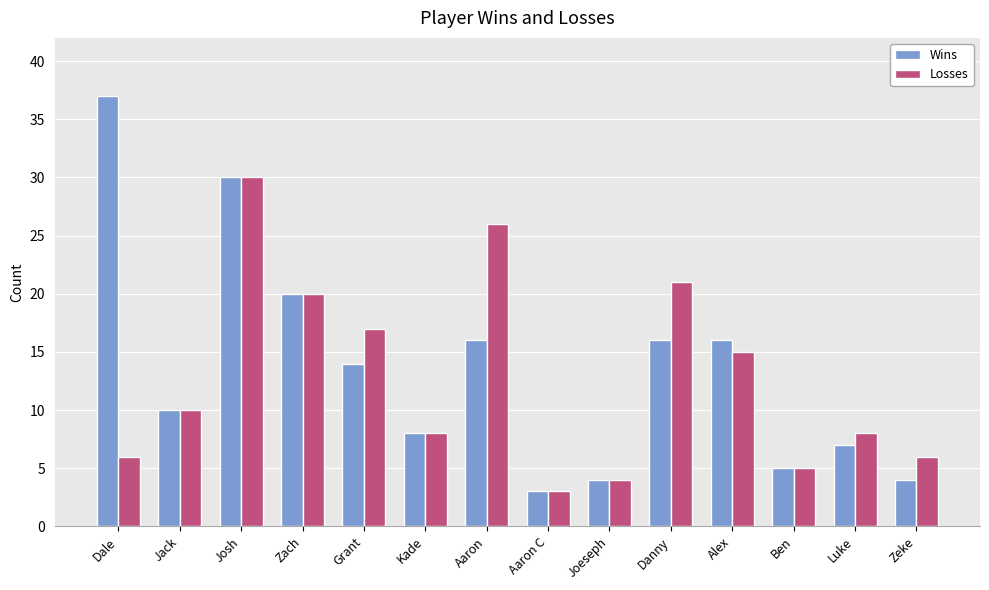

What is the value of the Losses bar at the 7th from the left?

26